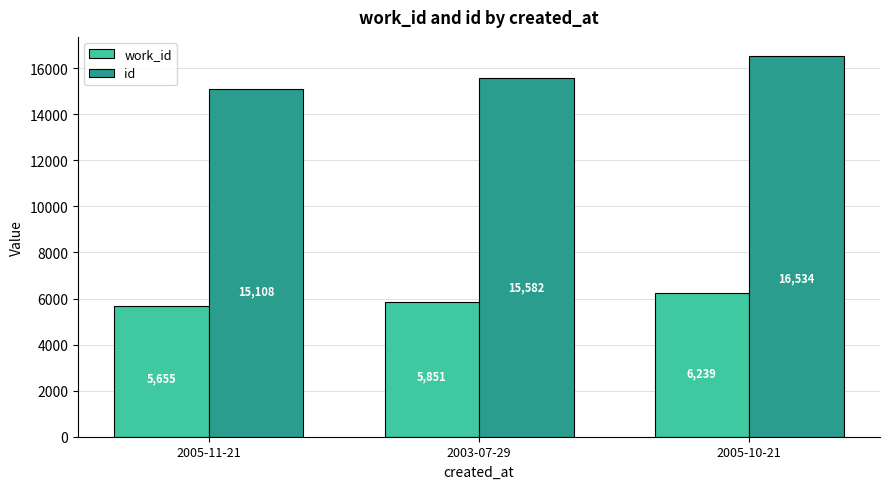

Reading left to right, what are all the values shown in this chart?

work_id: 5655	5851	6239
id: 15108	15582	16534